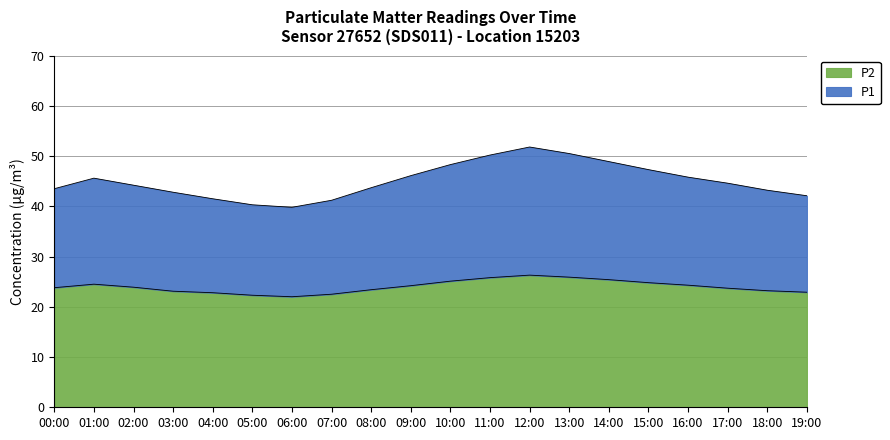

What position from the left is 09:00?

10